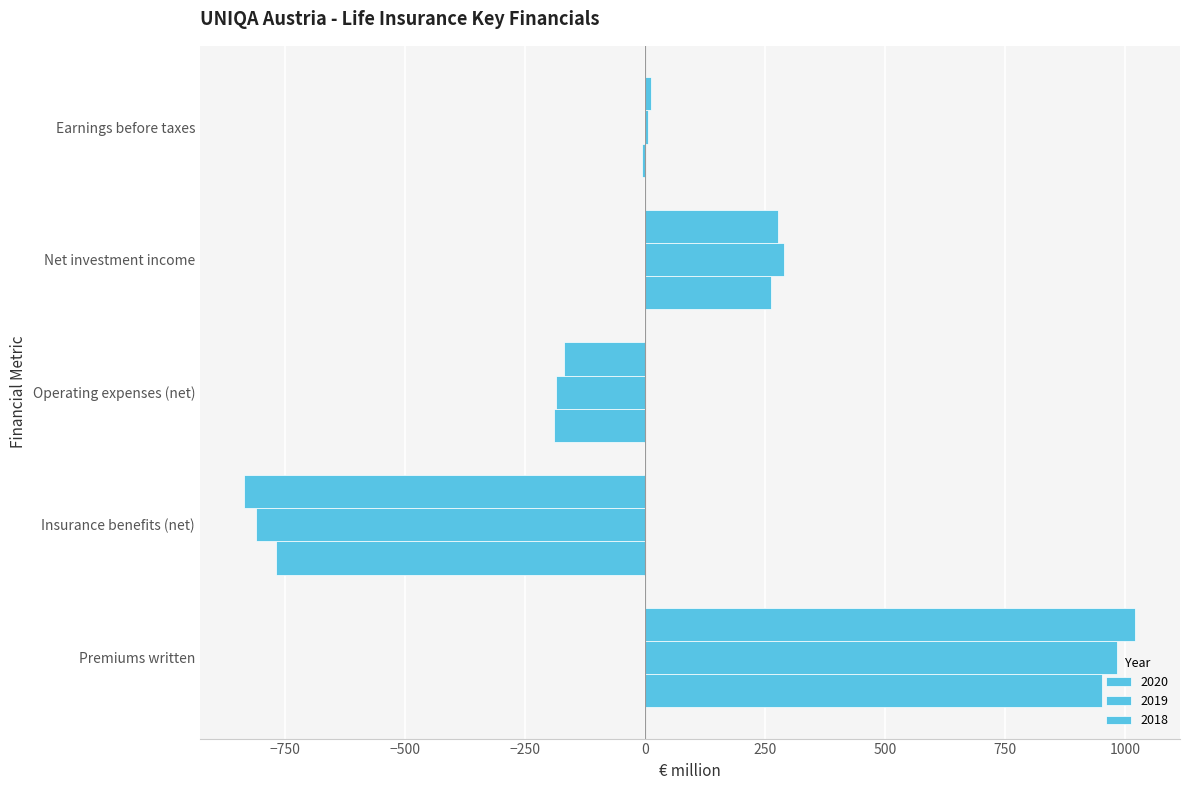

Is it true that 2020 equals 951.8 at Premiums written?

True